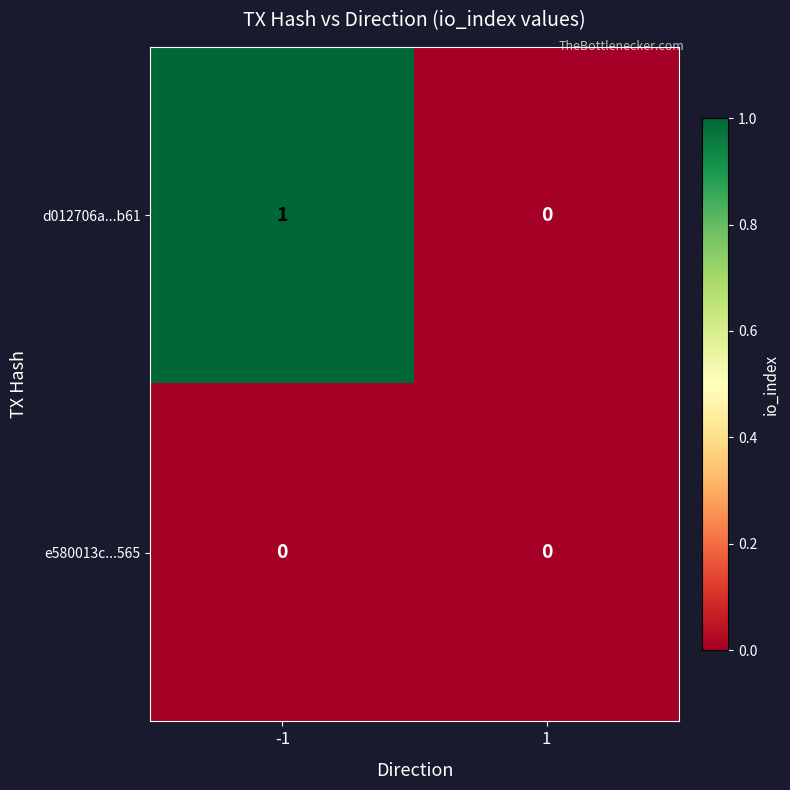

Rank the series by their average value, from highest to lowest.

d012706a...b61, e580013c...565